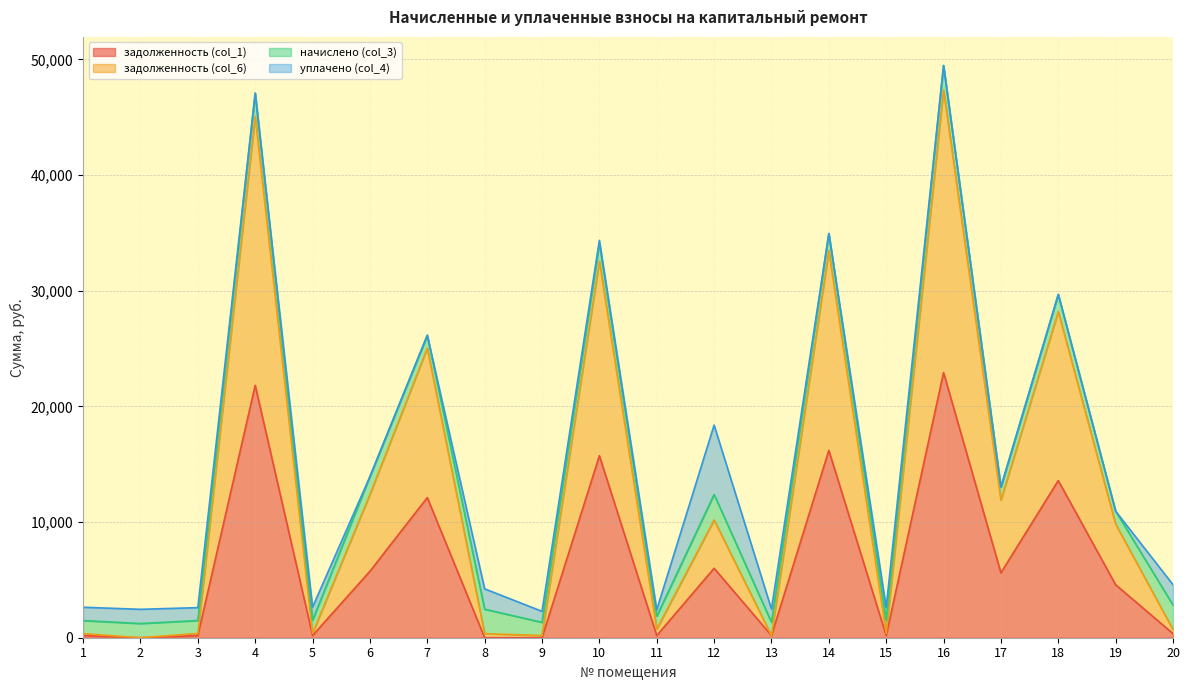

How many data points in задолженность (col_1) are above 4581?

10